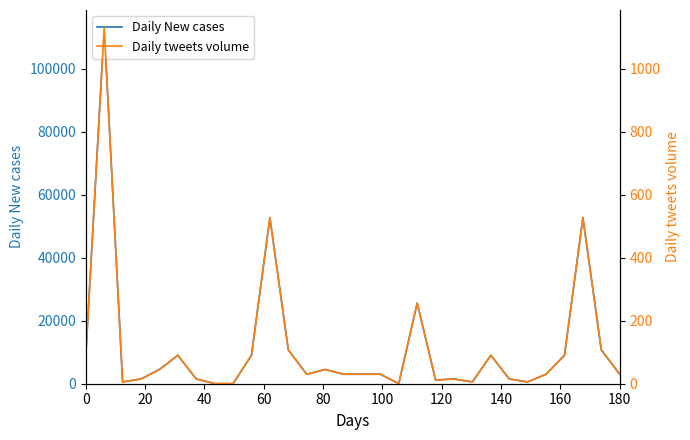

Reading left to right, transcribe all the data shown in this chart.

Daily New cases: 9038.9	112986.2	569.1	1506.5	4519.4	9038.9	1506.5	33.5	33.5	9038.9	52726.9	10712.8	3013.0	4519.4	3013.0	3013.0	3013.0	67.0	25610.2	1171.7	1506.5	569.1	9038.9	1506.5	569.1	3013.0	9038.9	52726.9	10712.8	3013.0
Daily tweets volume: 90.4	1129.9	5.7	15.1	45.2	90.4	15.1	0.3	0.3	90.4	527.3	107.1	30.1	45.2	30.1	30.1	30.1	0.7	256.1	11.7	15.1	5.7	90.4	15.1	5.7	30.1	90.4	527.3	107.1	30.1